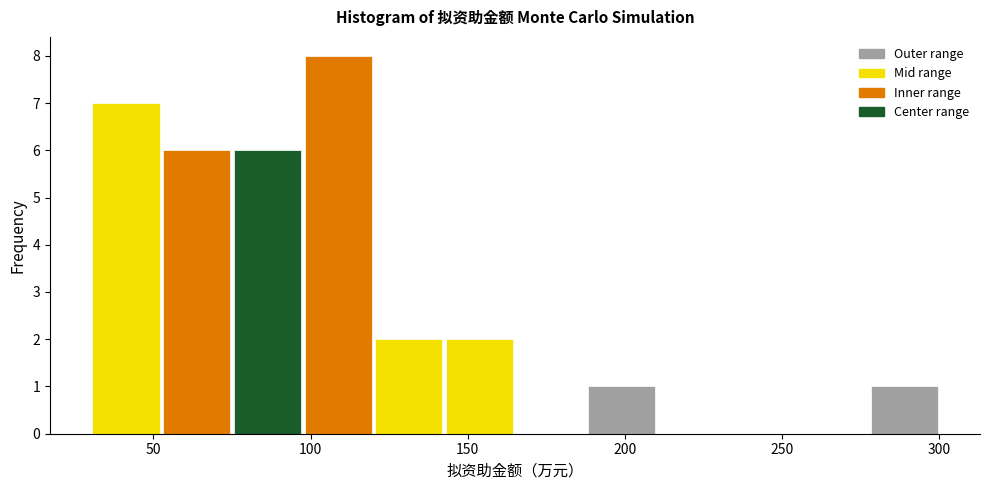

Over which range of the x-axis is the bar tallest?

97.5 to 120.0